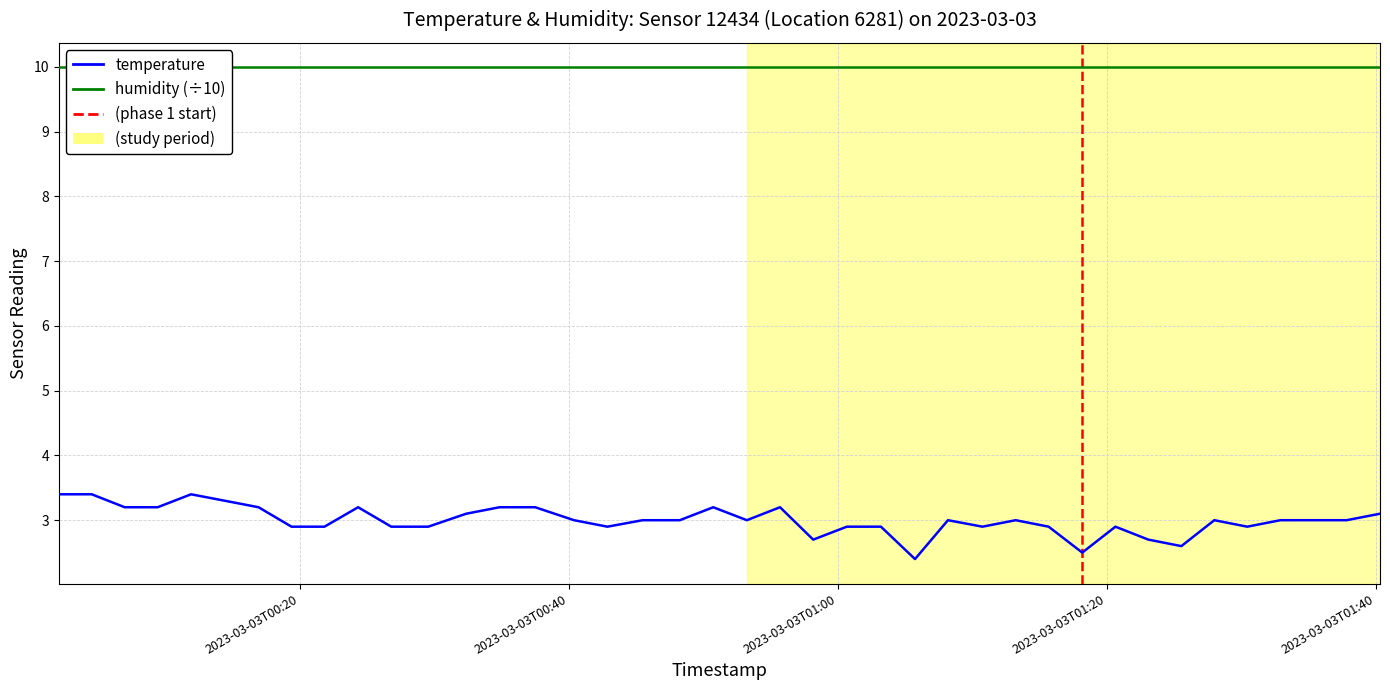

Read the humidity value at 2023-03-03T01:20.

10.0